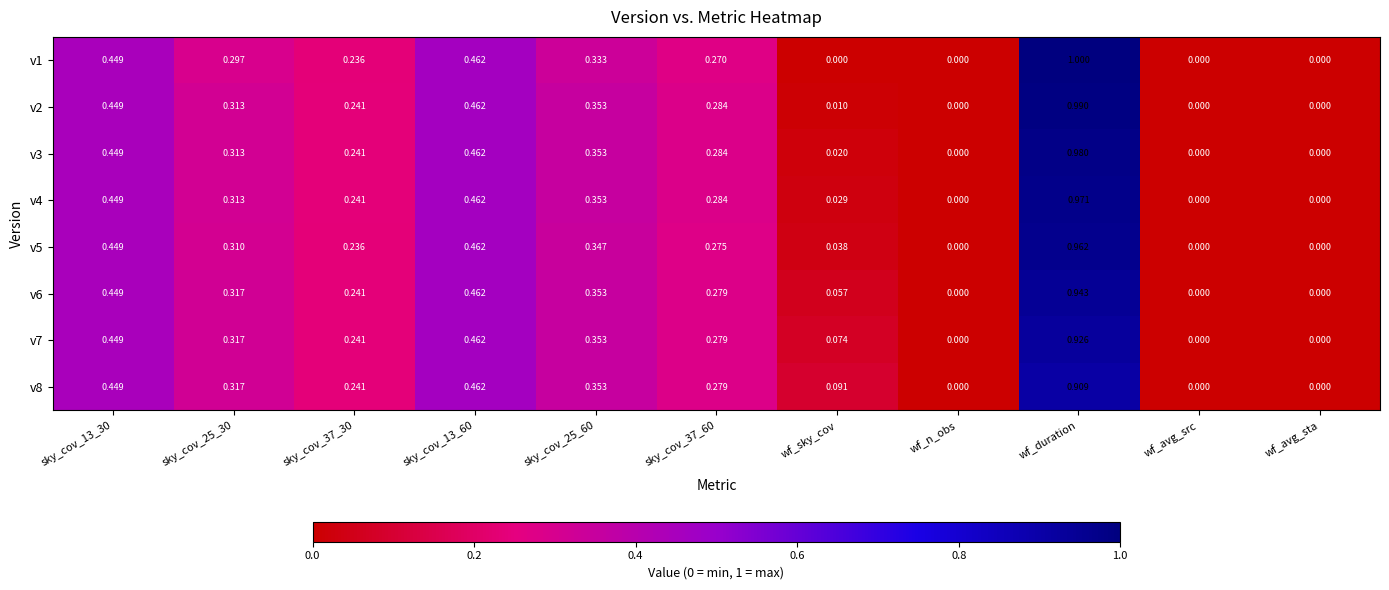

At which category is the sum across all series the highest?

wf_duration